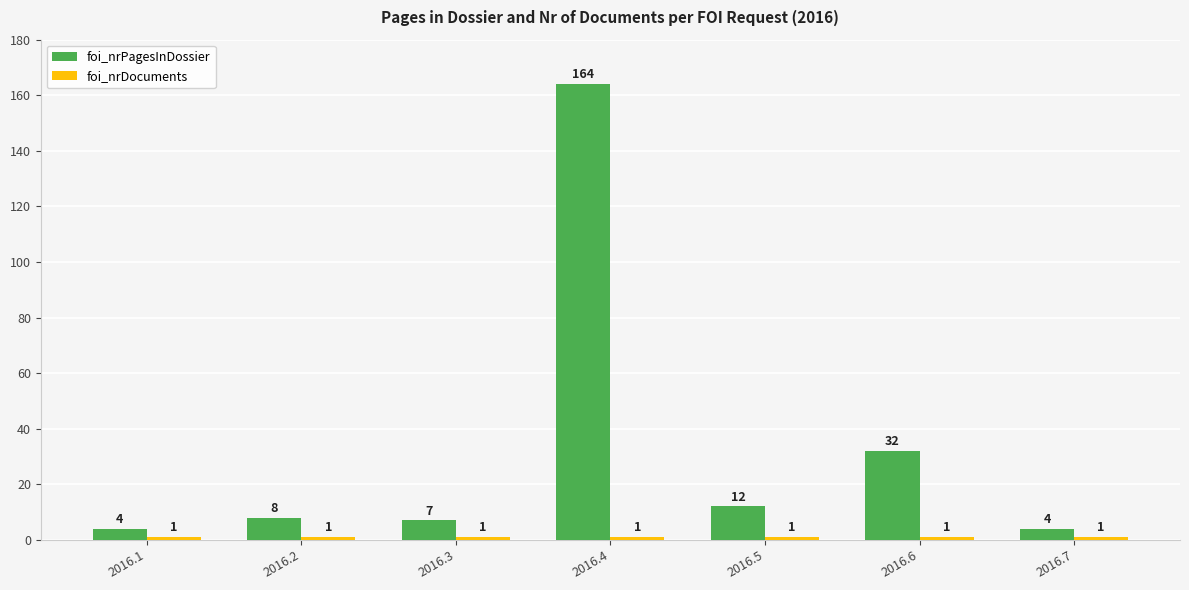

What is the sum of all foi_nrPagesInDossier values?

231